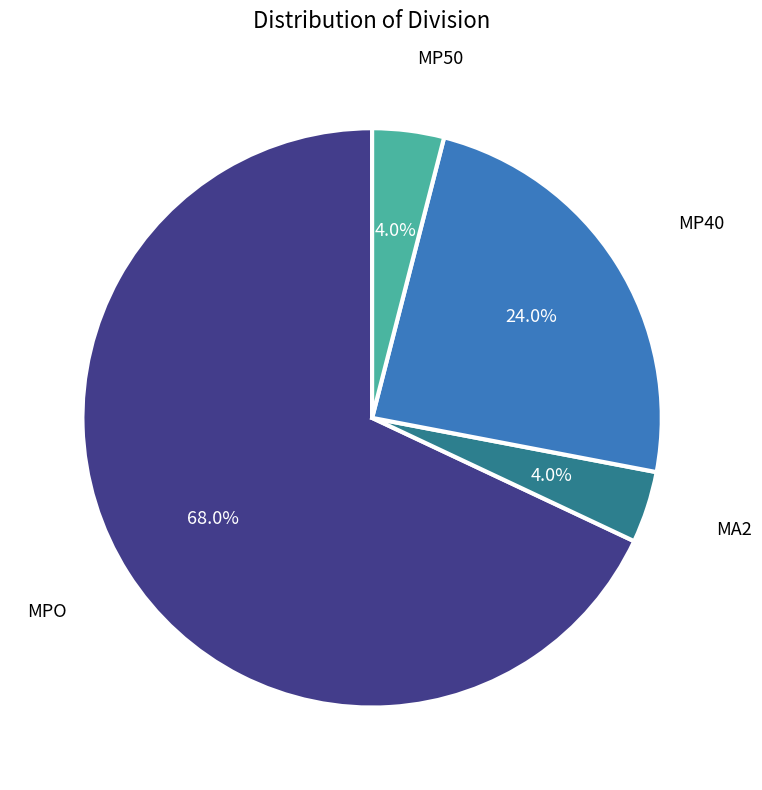

Does any single category account for the majority?

Yes